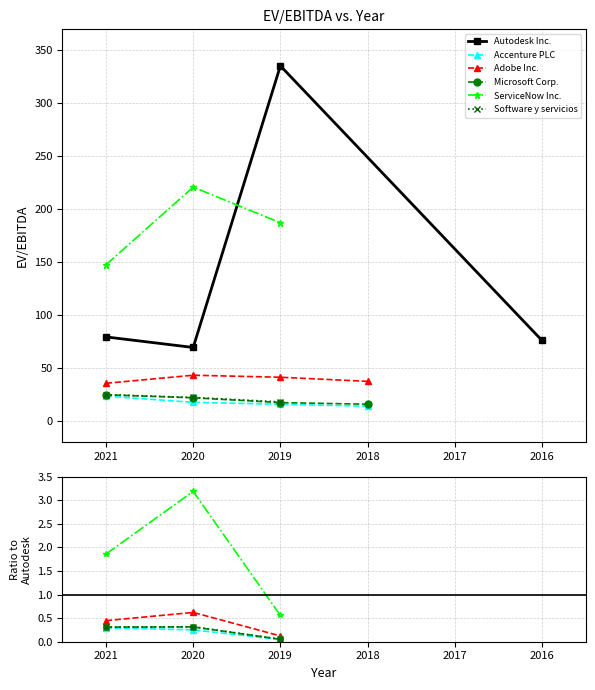

At which label does Adobe Inc. first exceed 37?

2020-01-31